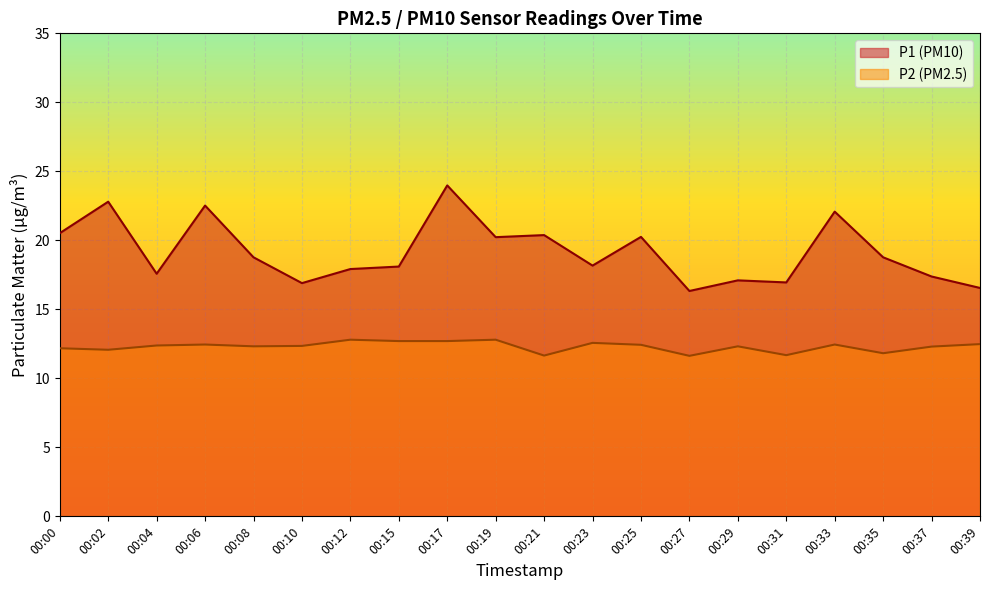

Does the chart display data point markers on the line(s)?

No